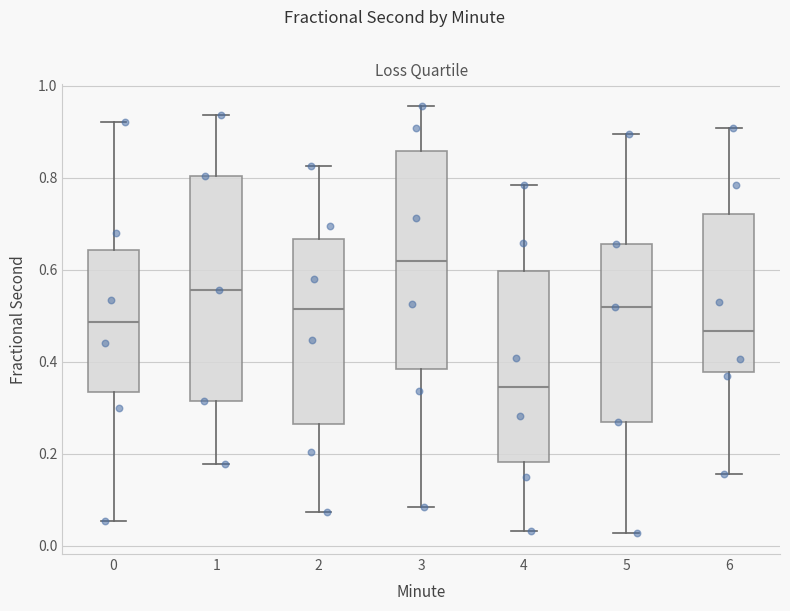

Where does the median line of the box at x = 1 sit on the y-axis? The values are not printed on the chart, so give them approximately, as read against the axis.

0.56